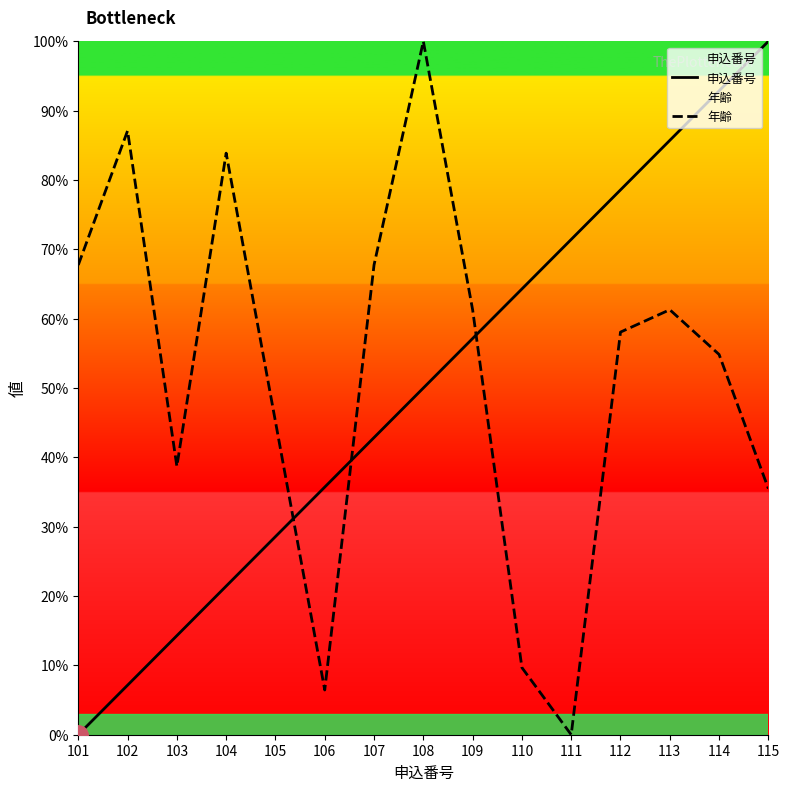

Where is 年齢 nearest to the value 50?

114